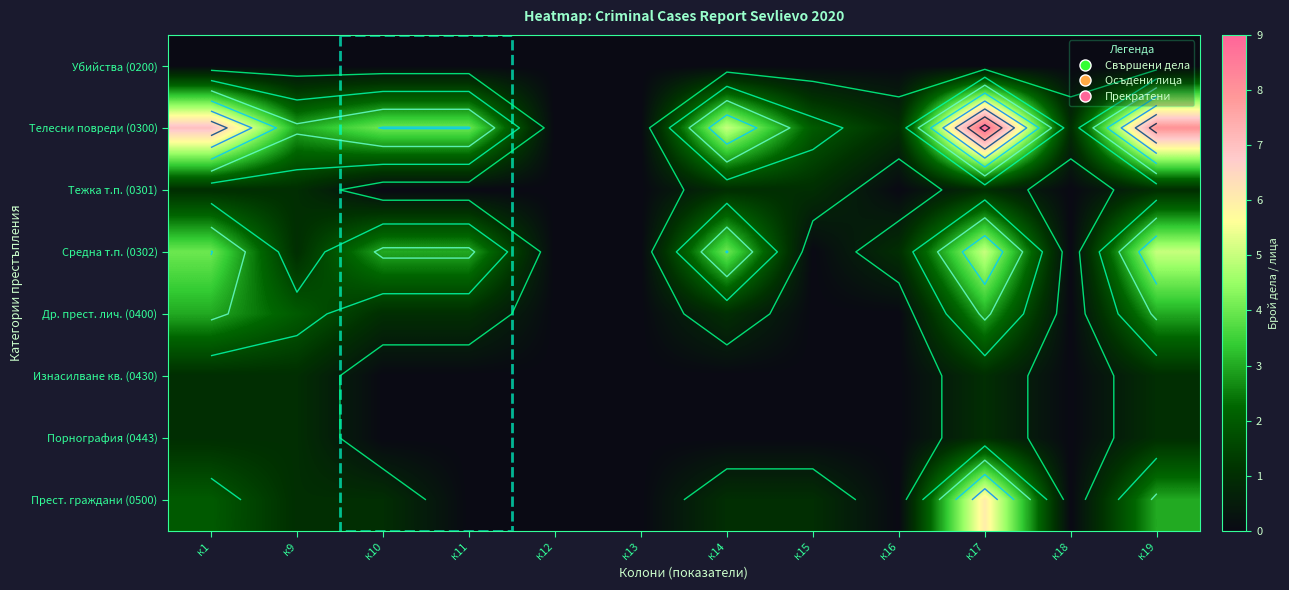

What is the difference between the maximum and minimum values in the Изнасилване кв. (0430) series?

1